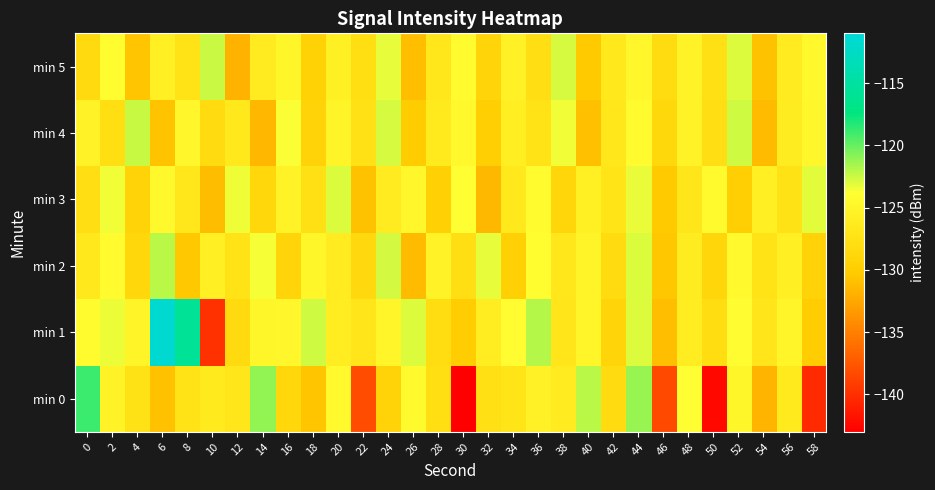

Reading right to left, extract all data points from this chart.

min 0: 58=-140.3	56=-126.4	54=-131.7	52=-124.9	50=-142.4	48=-123.8	46=-138.3	44=-121.2	42=-128.3	40=-122.1	38=-126.3	36=-125.4	34=-127.1	32=-127.7	30=-143.0	28=-127.8	26=-124.4	24=-129.3	22=-138.2	20=-124.5	18=-130.5	16=-128.8	14=-121.1	12=-126.9	10=-126.4	8=-127.2	6=-130.8	4=-127.3	2=-125.2	0=-118.9
min 1: 58=-130.0	56=-125.0	54=-127.0	52=-124.0	50=-128.0	48=-126.0	46=-131.0	44=-123.0	42=-129.0	40=-125.0	38=-127.0	36=-122.0	34=-124.0	32=-126.0	30=-130.0	28=-128.0	26=-123.0	24=-125.0	22=-127.0	20=-126.0	18=-122.6	16=-124.7	14=-124.9	12=-128.4	10=-139.8	8=-115.8	6=-111.6	4=-125.1	2=-123.4	0=-124.2
min 2: 58=-129.3	56=-125.7	54=-127.3	52=-124.5	50=-128.9	48=-126.1	46=-130.5	44=-122.9	42=-128.3	40=-125.1	38=-126.7	36=-124.1	34=-129.6	32=-123.2	30=-127.8	28=-125.4	26=-131.2	24=-122.7	22=-128.5	20=-126.3	18=-124.9	16=-129.1	14=-123.6	12=-127.2	10=-125.8	8=-130.4	6=-122.1	4=-128.7	2=-124.3	0=-126.5
min 3: 58=-123.1	56=-127.4	54=-125.8	52=-129.7	50=-124.4	48=-126.9	46=-130.2	44=-123.3	42=-127.1	40=-125.6	38=-128.9	36=-124.2	34=-126.5	32=-131.4	30=-123.8	28=-129.5	26=-124.7	24=-126.2	22=-130.8	20=-122.9	18=-127.6	16=-125.3	14=-128.7	12=-123.4	10=-131.1	8=-126.8	6=-124.6	4=-129.2	2=-123.5	0=-127.8
min 4: 58=-124.8	56=-126.1	54=-131.2	52=-122.6	50=-127.8	48=-125.4	46=-128.6	44=-124.3	42=-126.7	40=-130.9	38=-123.5	36=-127.3	34=-125.9	32=-129.8	30=-124.6	28=-126.4	26=-130.1	24=-122.8	22=-127.5	20=-125.1	18=-129.3	16=-123.7	14=-131.5	12=-126.6	10=-128.2	8=-124.8	6=-130.7	4=-122.4	2=-127.9	0=-125.3
min 5: 58=-124.6	56=-126.3	54=-130.8	52=-123.0	50=-127.6	48=-125.2	46=-128.1	44=-124.7	42=-126.5	40=-130.3	38=-122.8	36=-127.7	34=-125.5	32=-129.1	30=-124.3	28=-126.8	26=-131.0	24=-123.2	22=-127.9	20=-125.6	18=-129.4	16=-124.9	14=-126.2	12=-131.8	10=-122.5	8=-127.3	6=-125.7	4=-130.6	2=-124.1	0=-128.4